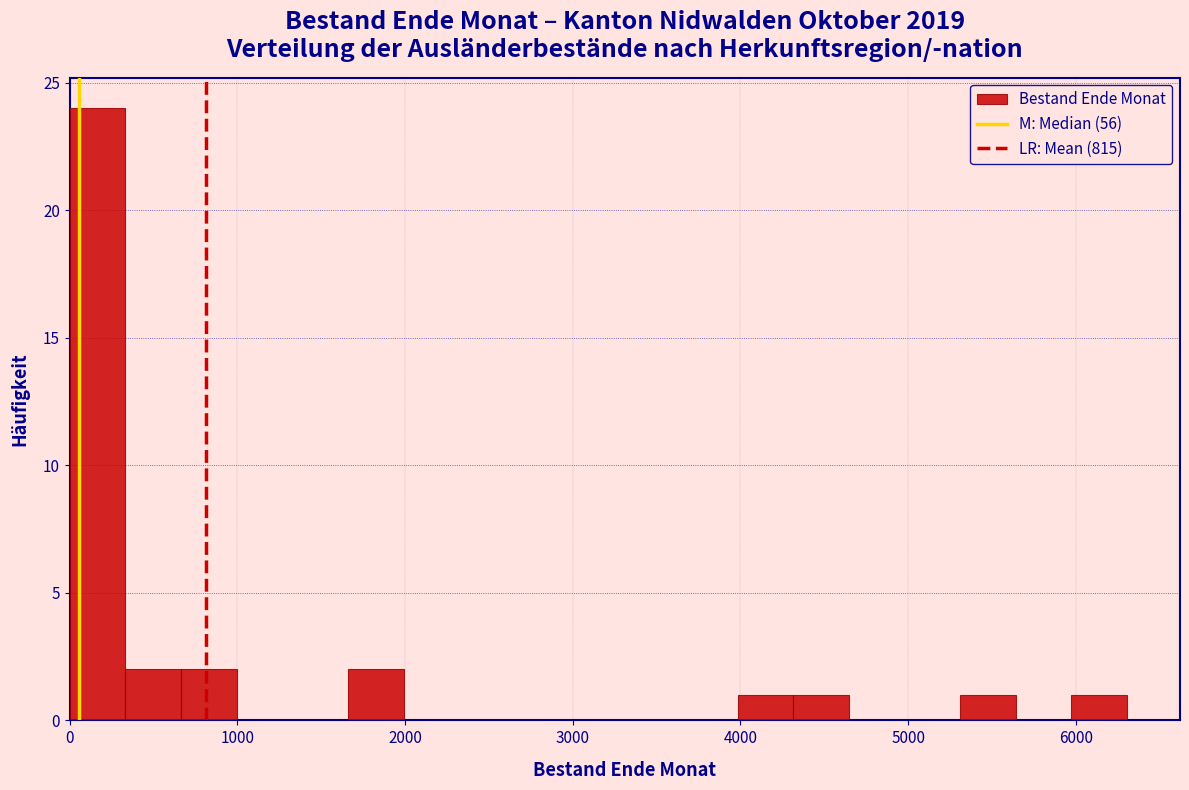

Read against the x-axis, roughly where is the centre of the tallest bar?

200